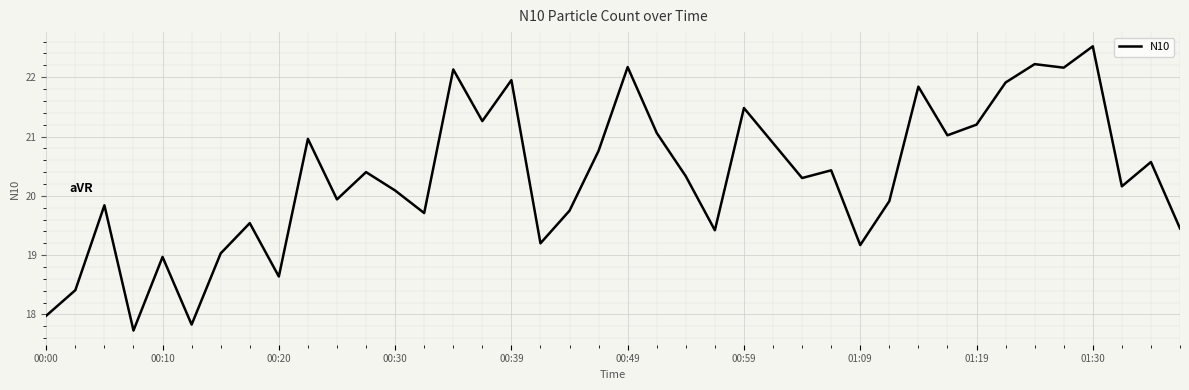

What is the difference between the maximum and minimum values?

4.8